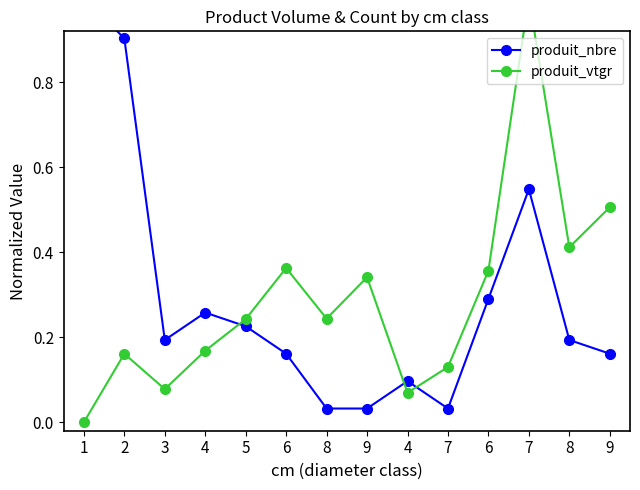

True or false: produit_vtgr has more than 0 points higher than both neighbors.

True